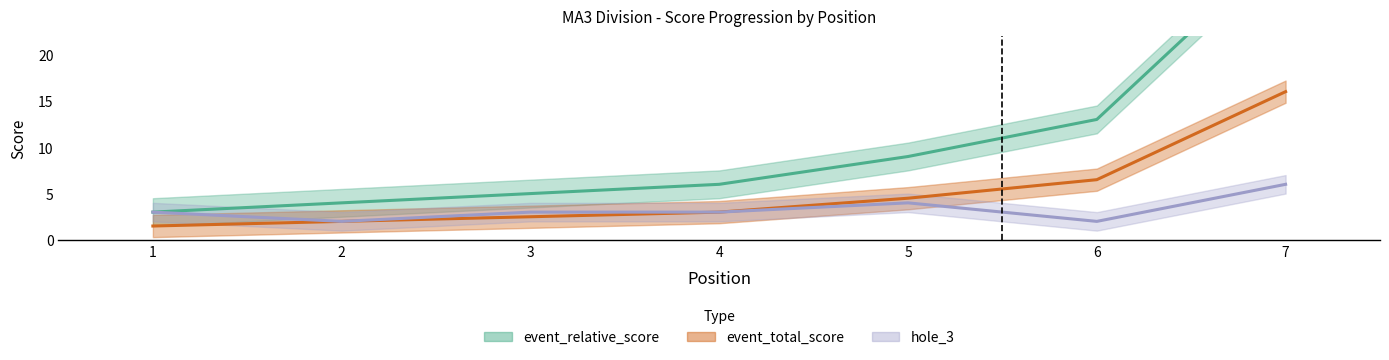

True or false: hole_3 and event_relative_score intersect in this chart.

False